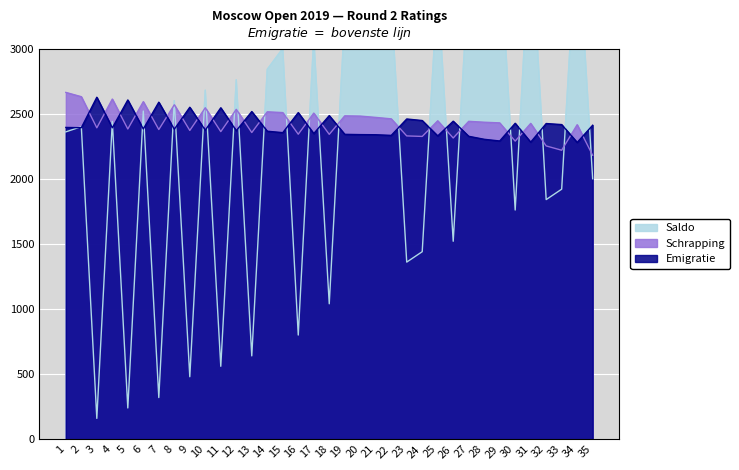

At which label does Emigratie first exceed 2391?

1